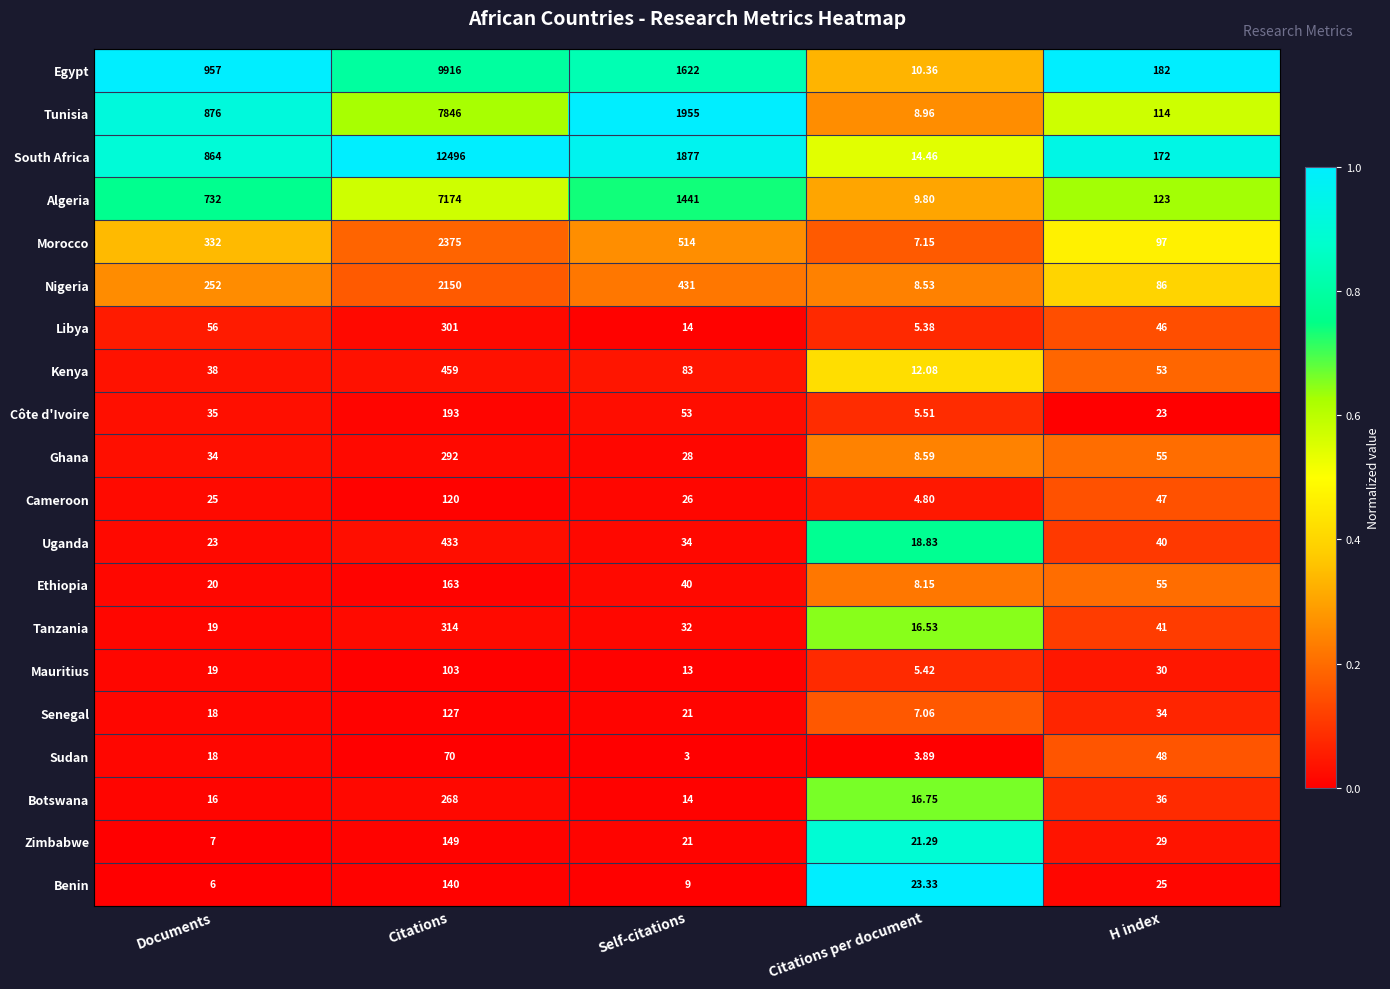

Which series has the largest total across all categories?

South Africa